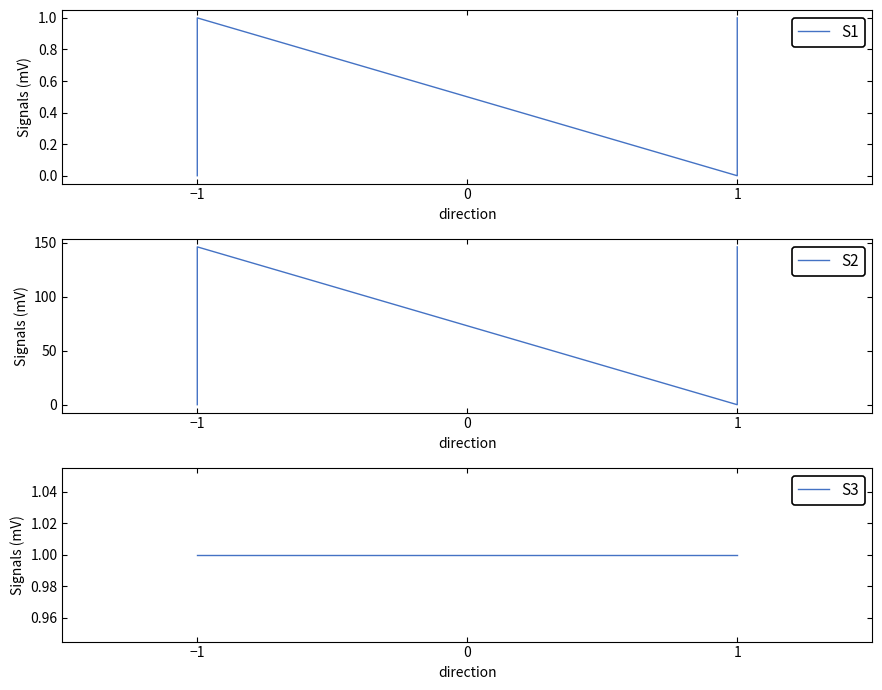

True or false: S1 has more than 0 interior local peaks.

True